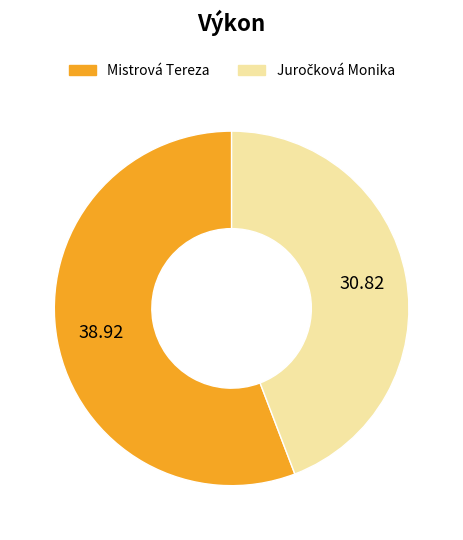

Which slice is the largest?

Mistrová Tereza